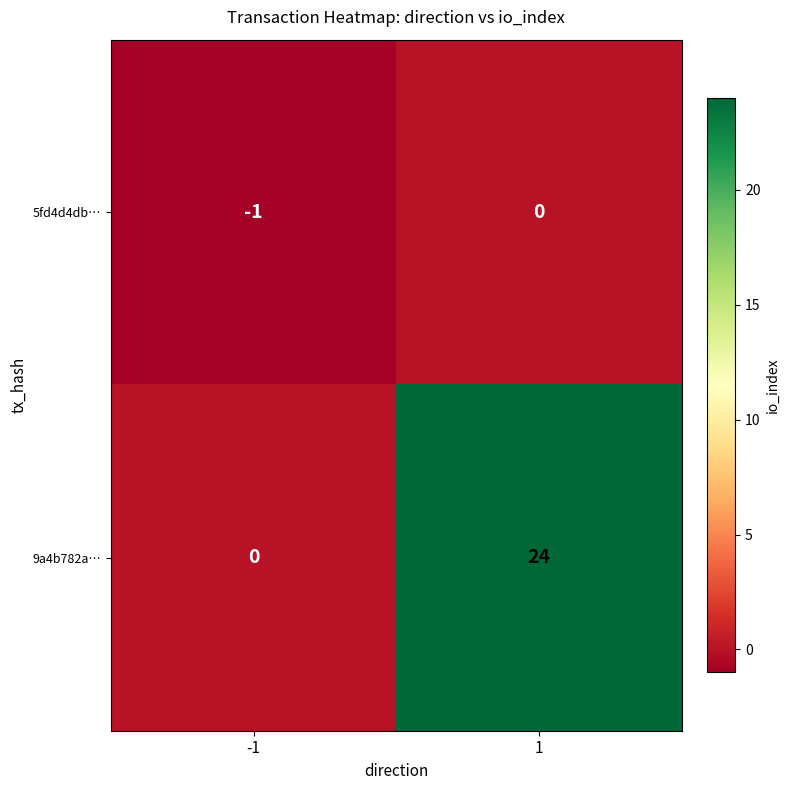

What is the maximum value shown in the chart?

24